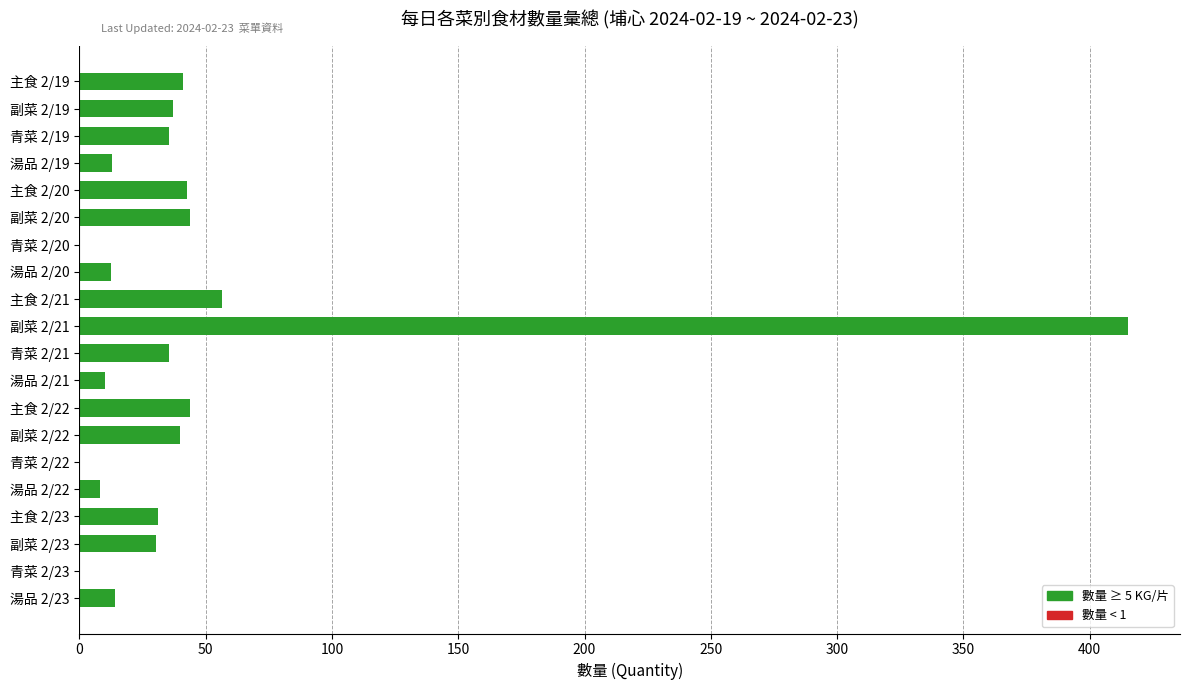

Does the chart contain stacked bars?

No